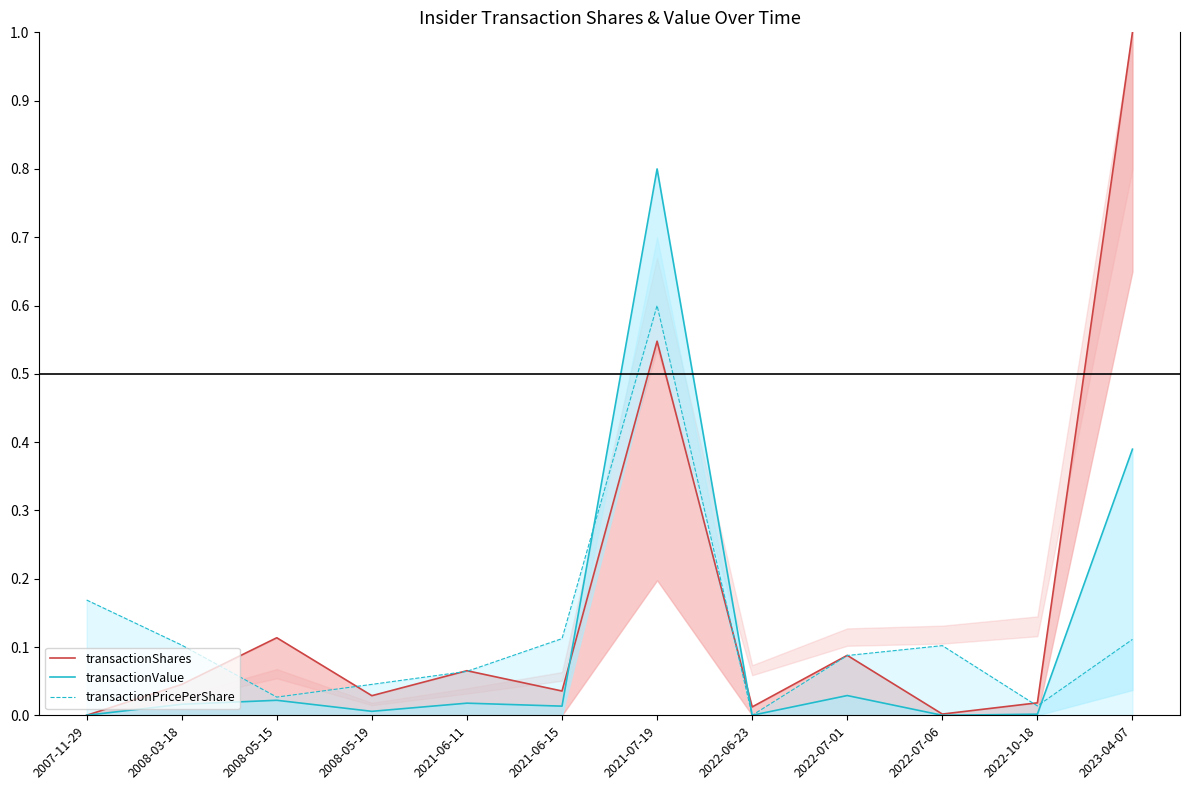

The transactionPricePerShare (norm) series shows 0.1 at 2022-07-01. True or false?

True